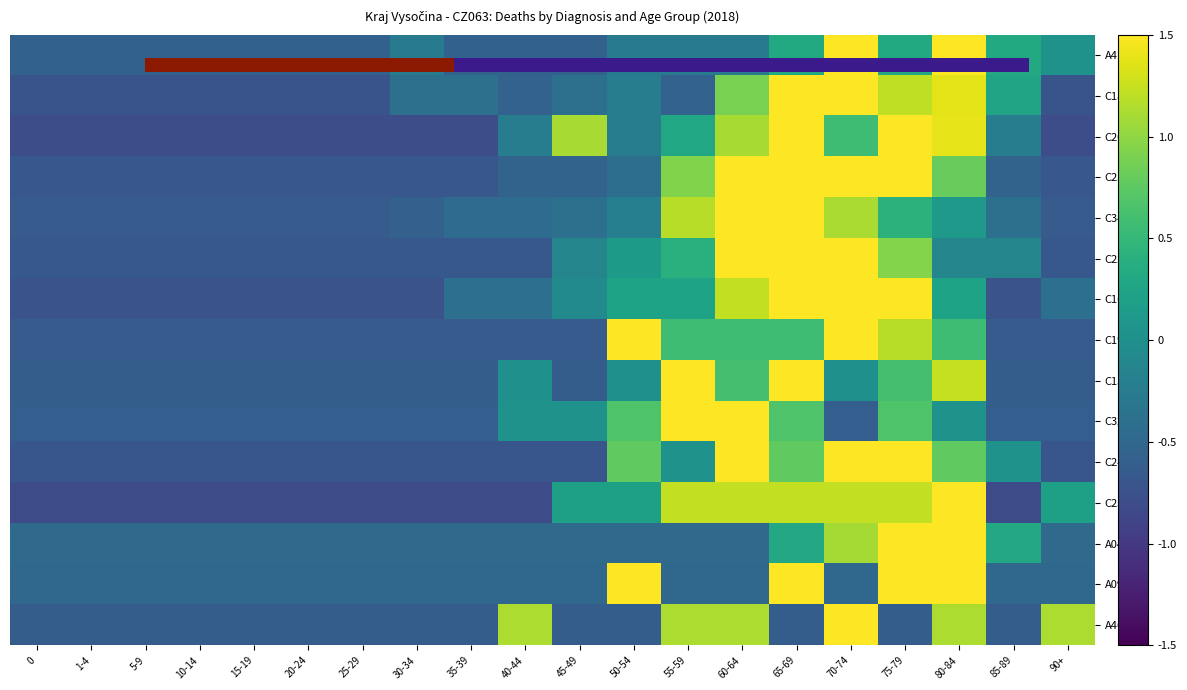

At which category is the sum across all series the highest?

65-69